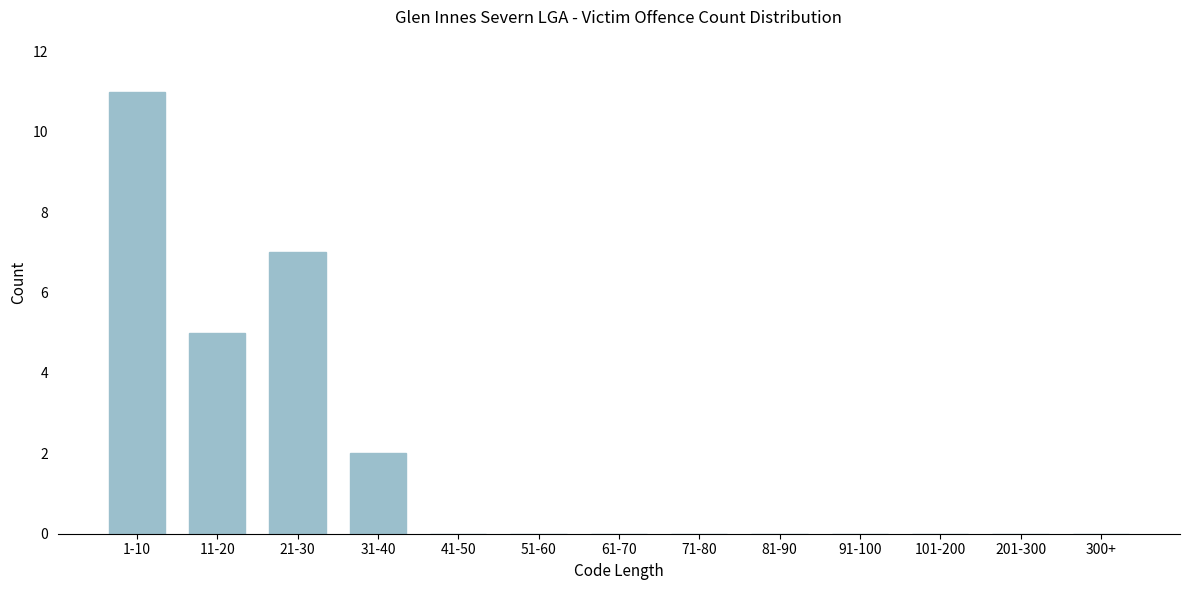

Reading right to left, transcribe all the data shown in this chart.

300+=0	201-300=0	101-200=0	91-100=0	81-90=0	71-80=0	61-70=0	51-60=0	41-50=0	31-40=2	21-30=7	11-20=5	1-10=11